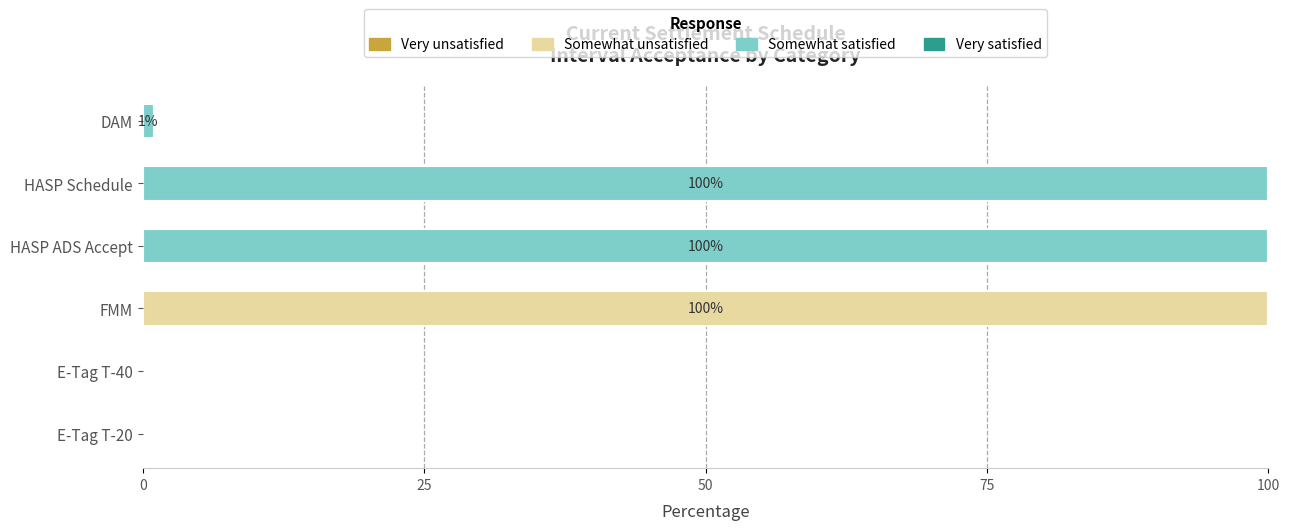

Is it true that Somewhat unsatisfied equals 45 at HASP ADS Accept?

False